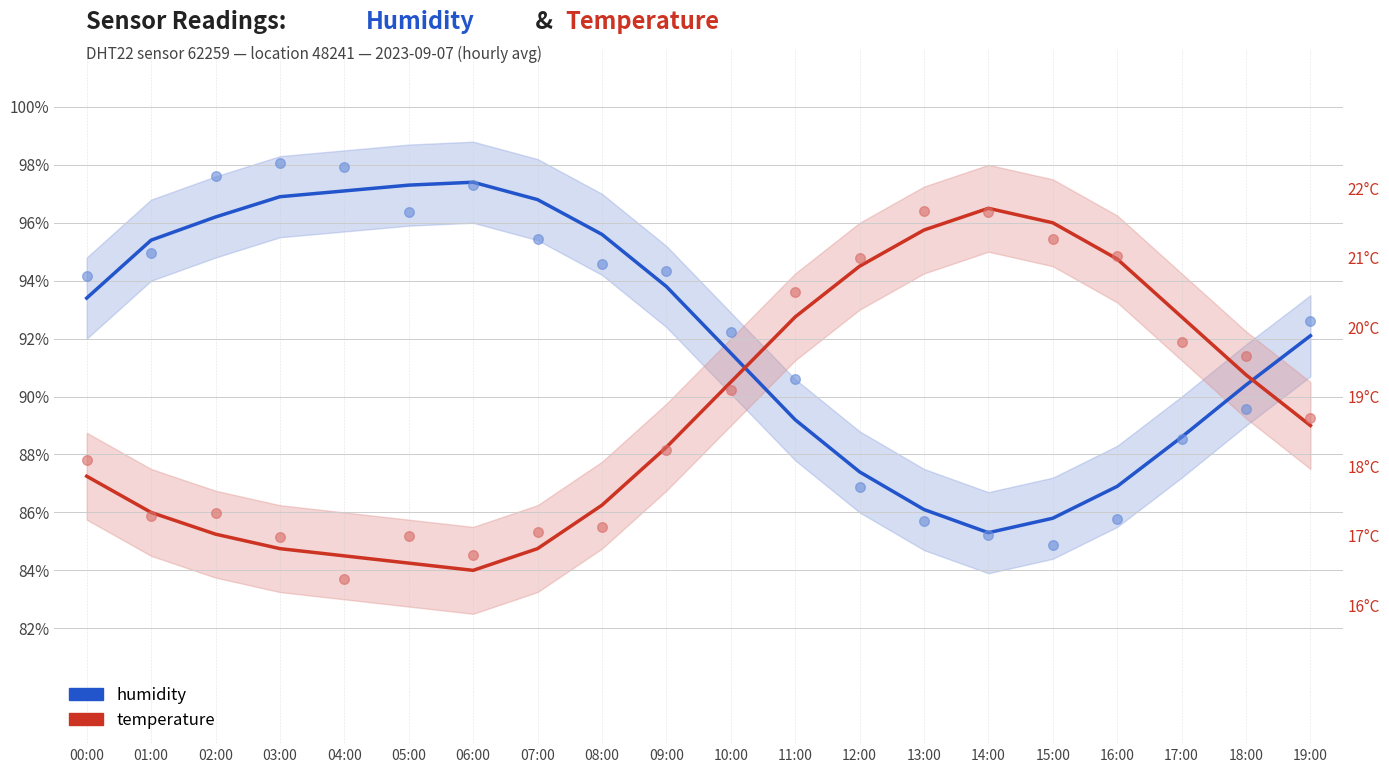

Which series reaches the maximum Y coordinate?

humidity